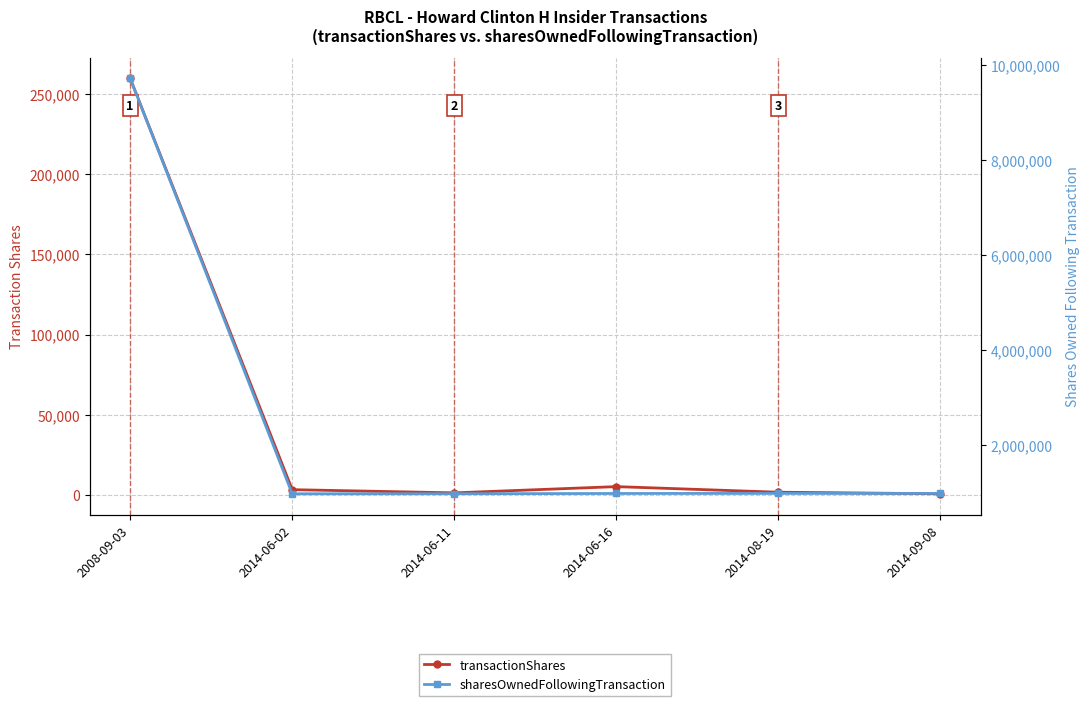

How many lines are shown in the chart?

2